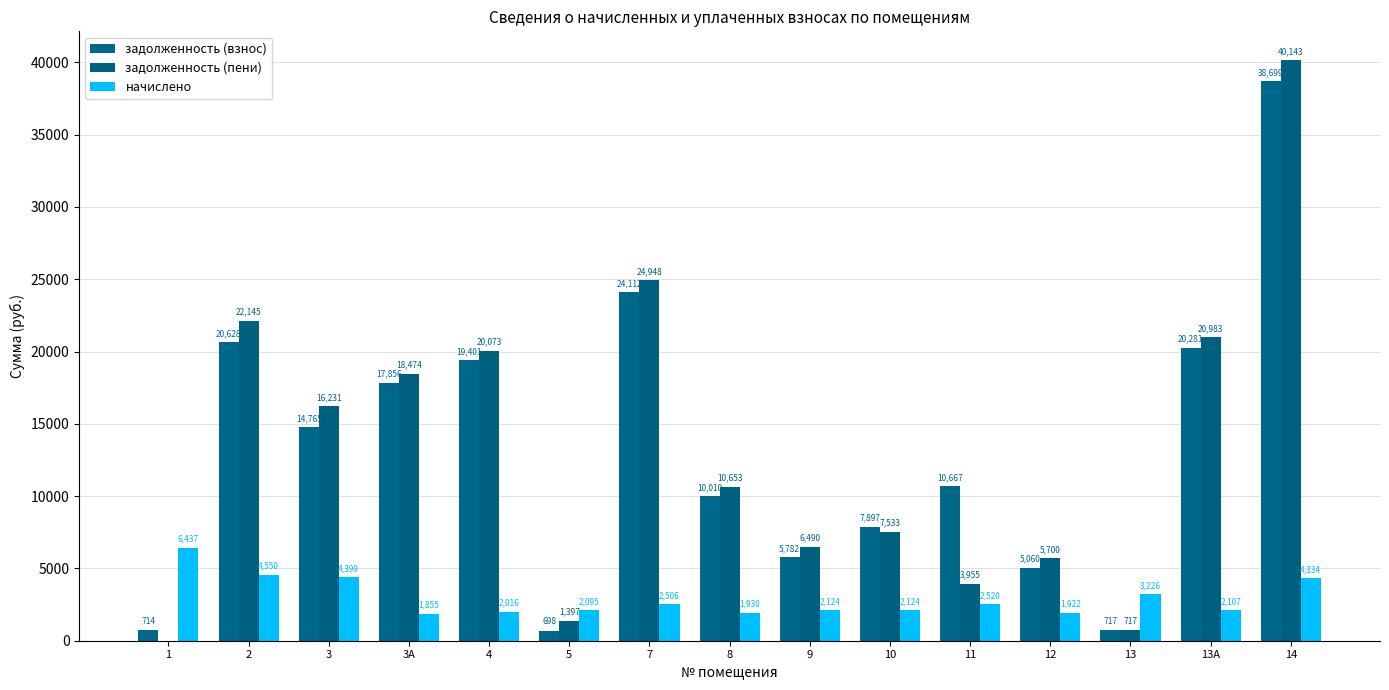

Between 4 and 13А, which is larger?

13А